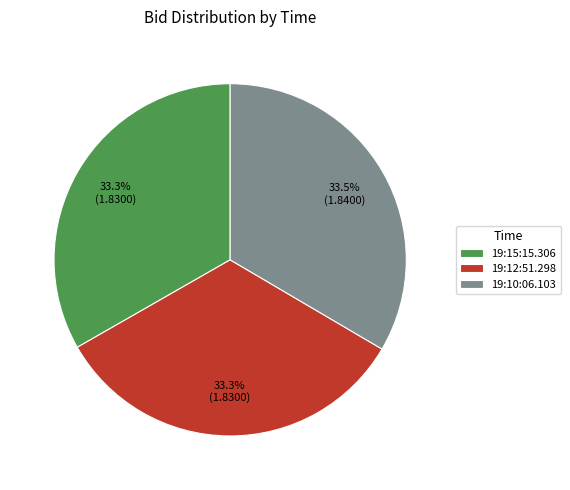

How many slices are in this pie chart?

3